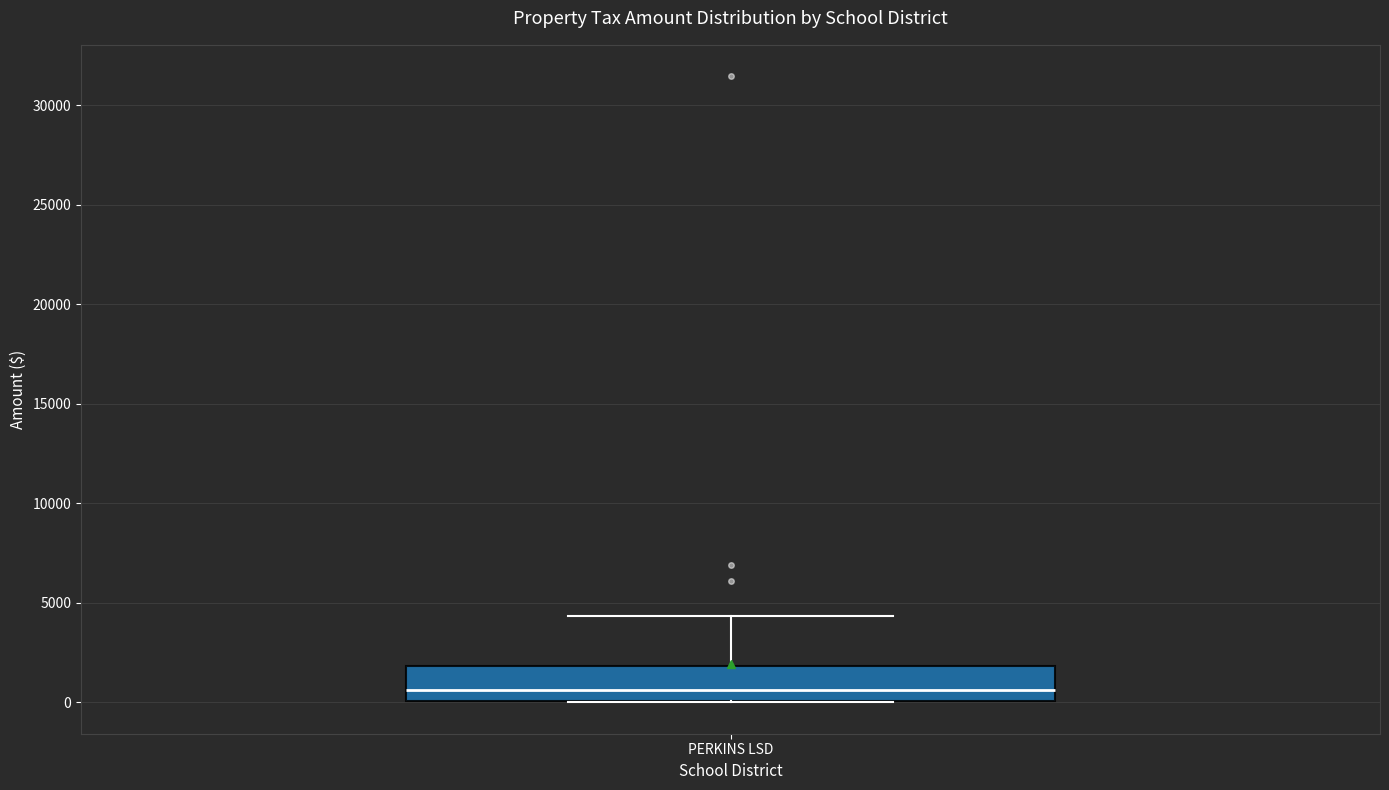

Read this box plot against the y-axis: the position of the median line, the range covered by the box, and the ends of both whiskers. The values are not printed on the chart, so give them approximately, as read against the axis.

median 500, box 0 to 2000, whiskers 0 to 4500